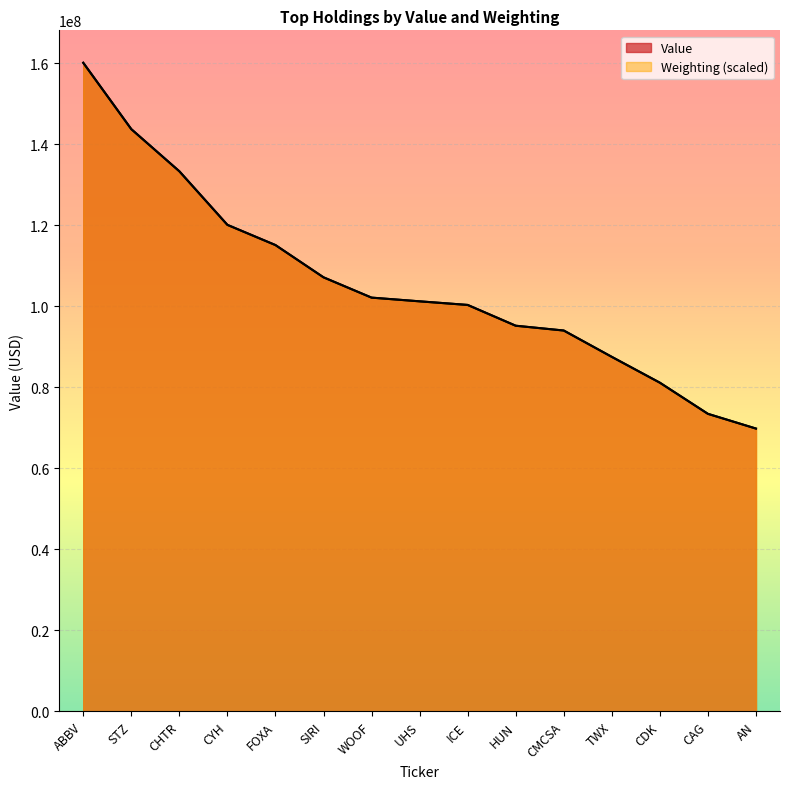

What is the lowest value of the Value series?

69816000.0